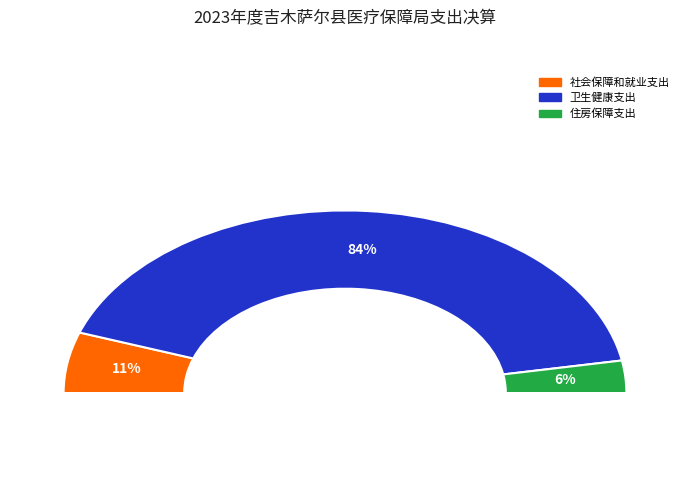

Rank the categories by value from highest to lowest.

卫生健康支出, 社会保障和就业支出, 住房保障支出